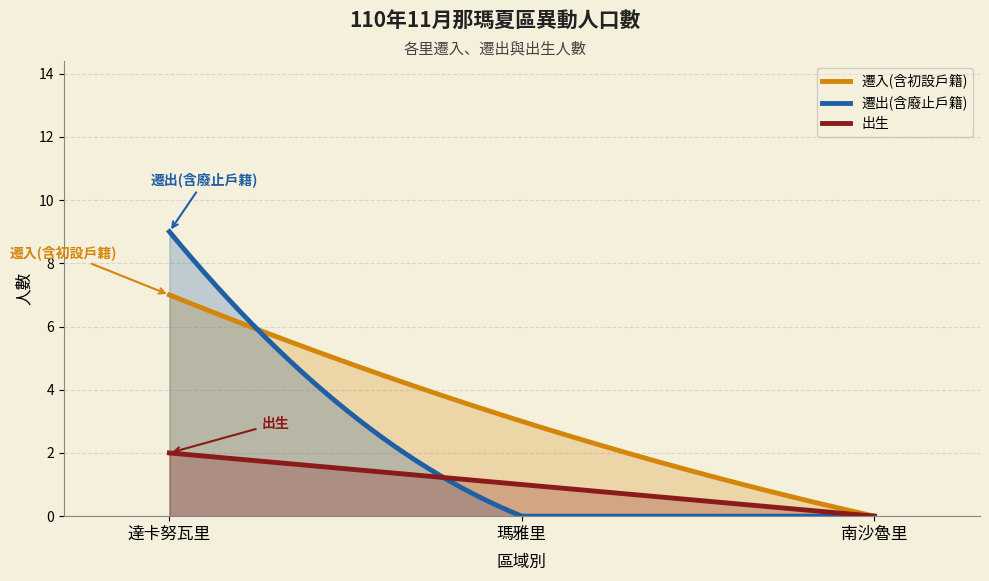

What is the difference between the maximum and minimum values in the 出生 series?

2.0